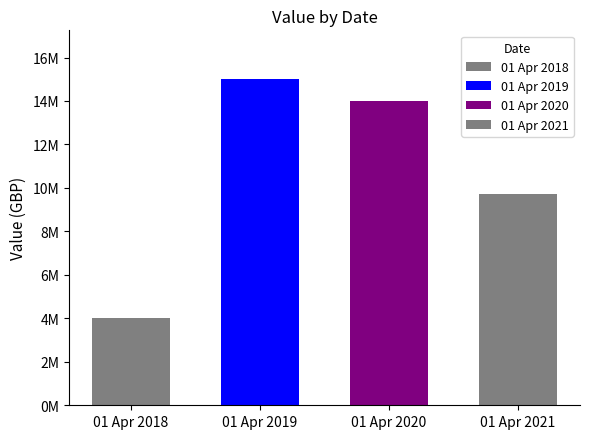

Are the bars horizontal?

No